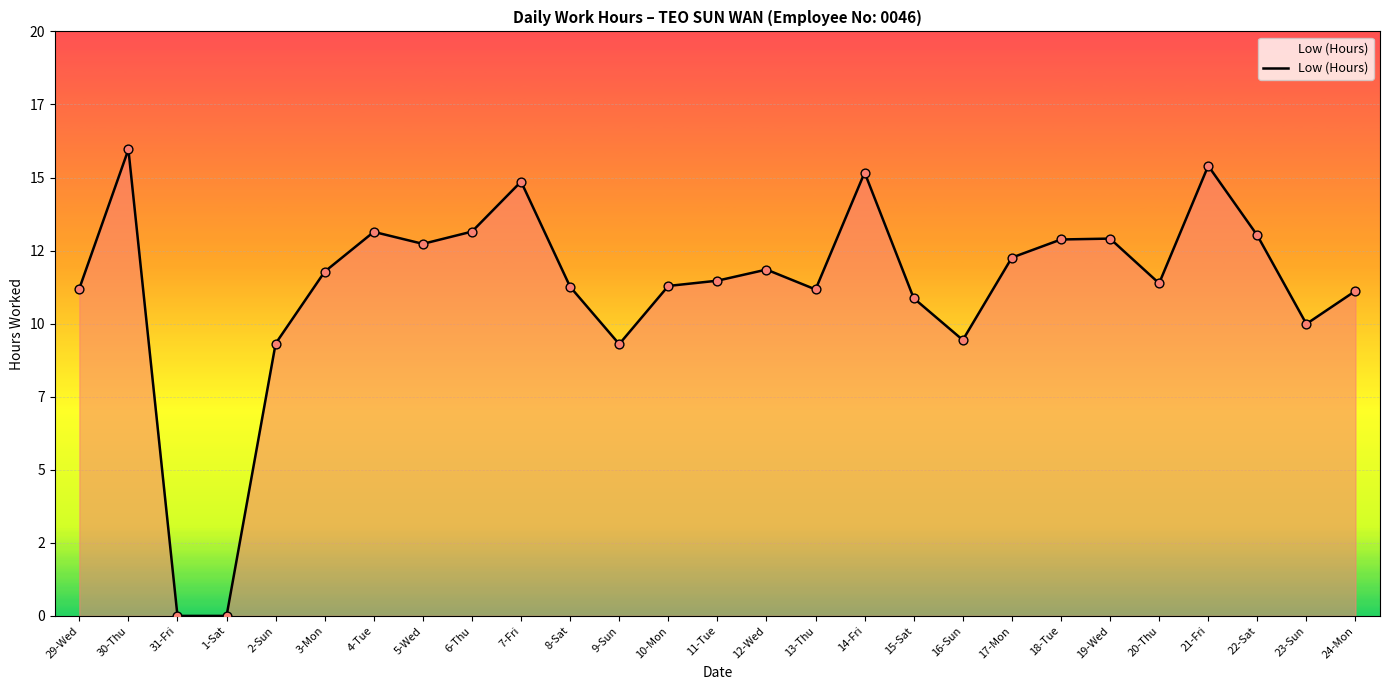

What is the change in value from 29-Wed to 1-Sat?

-11.2